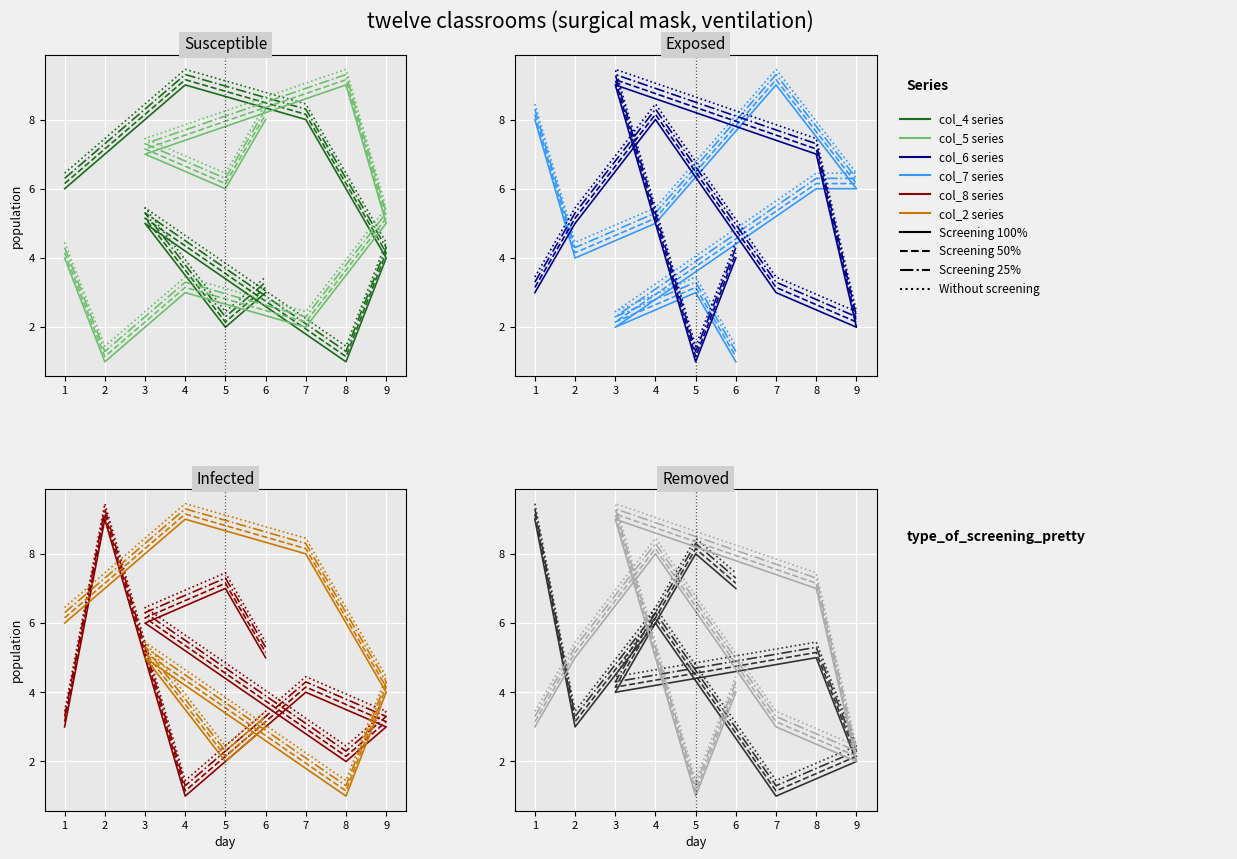

What are all the series names shown in the legend?

col_4, col_7, col_5, col_6, col_8, col_2